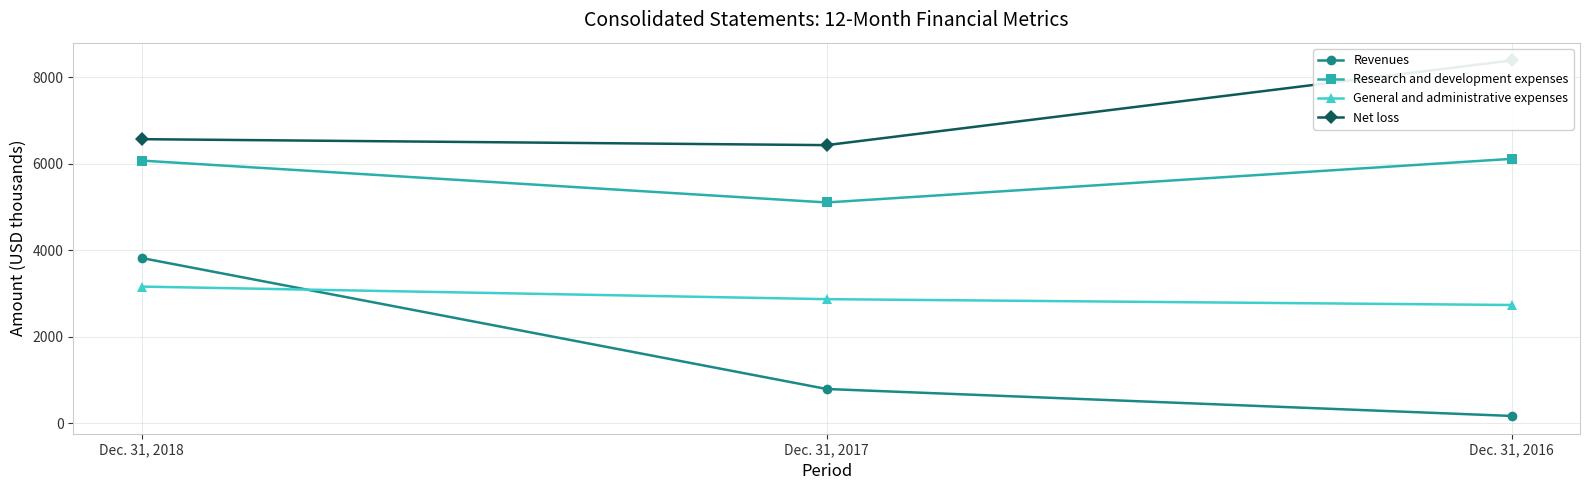

The Research and development expenses series shows 2135 at Dec. 31, 2016. True or false?

False